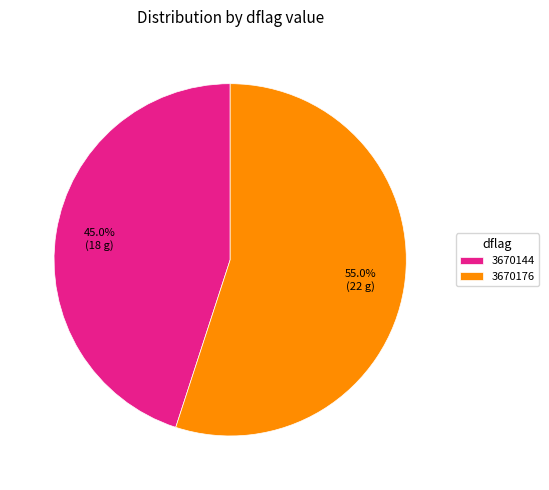

What is the total percentage of 3670176 and 3670144?

100.0%